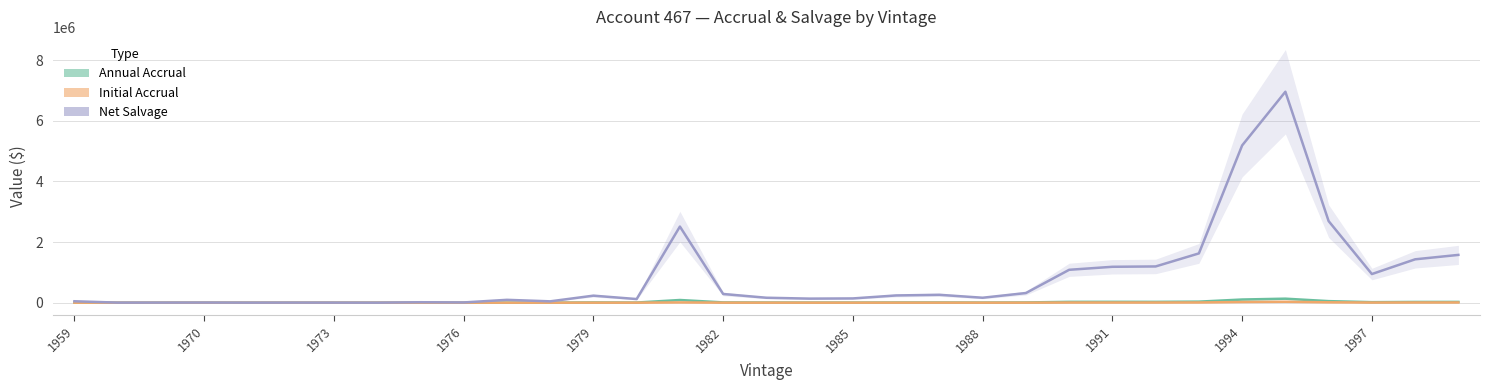

Which series has the largest total across all categories?

Net Salvage